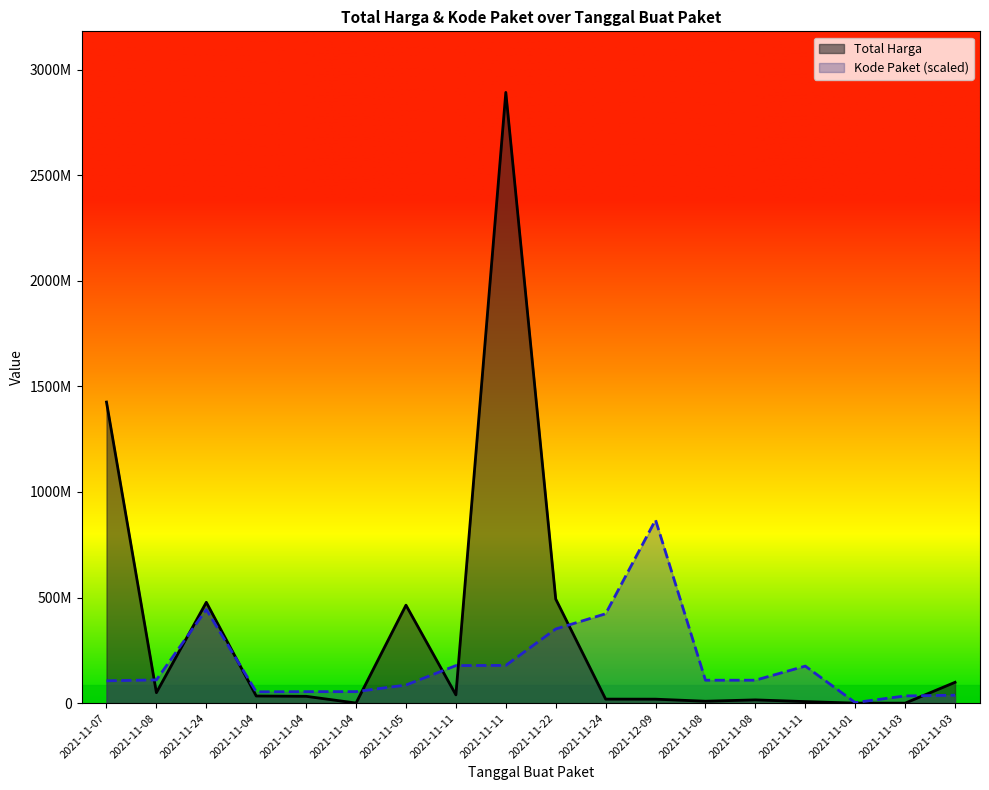

What is the sum of the Kode Paket values at 2021-11-03 and 2021-12-09?

905374978.6